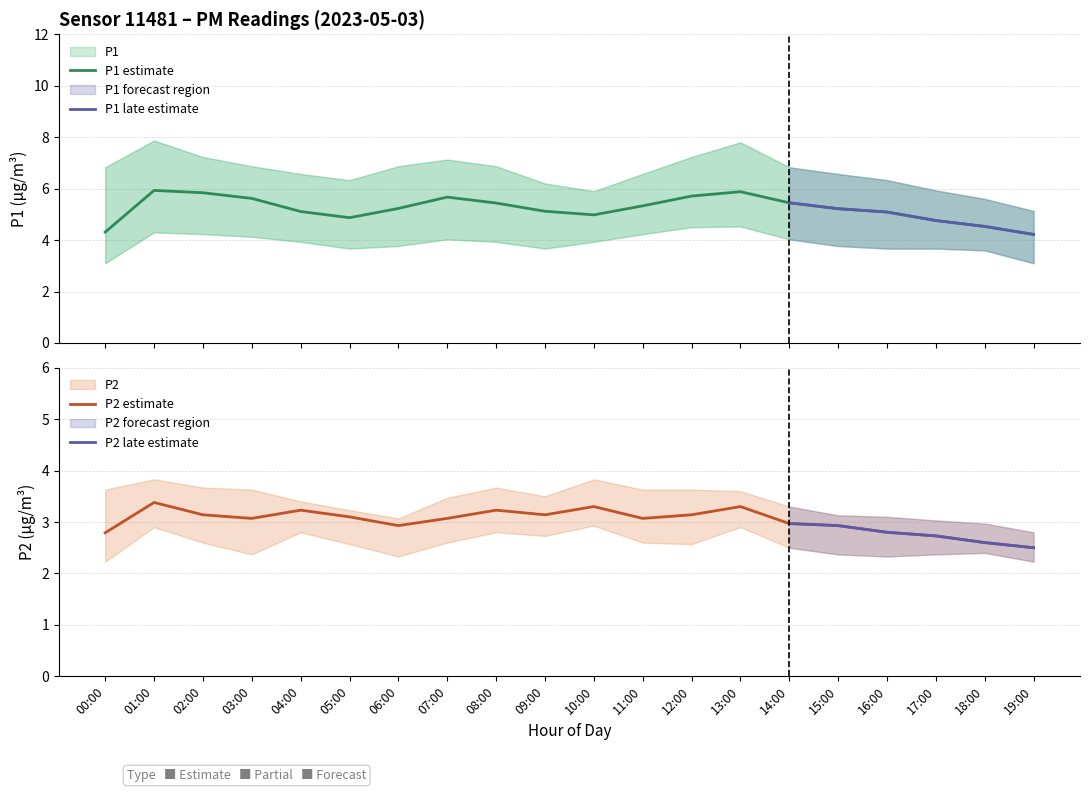

Which series has the widest spread of values?

P1_upper